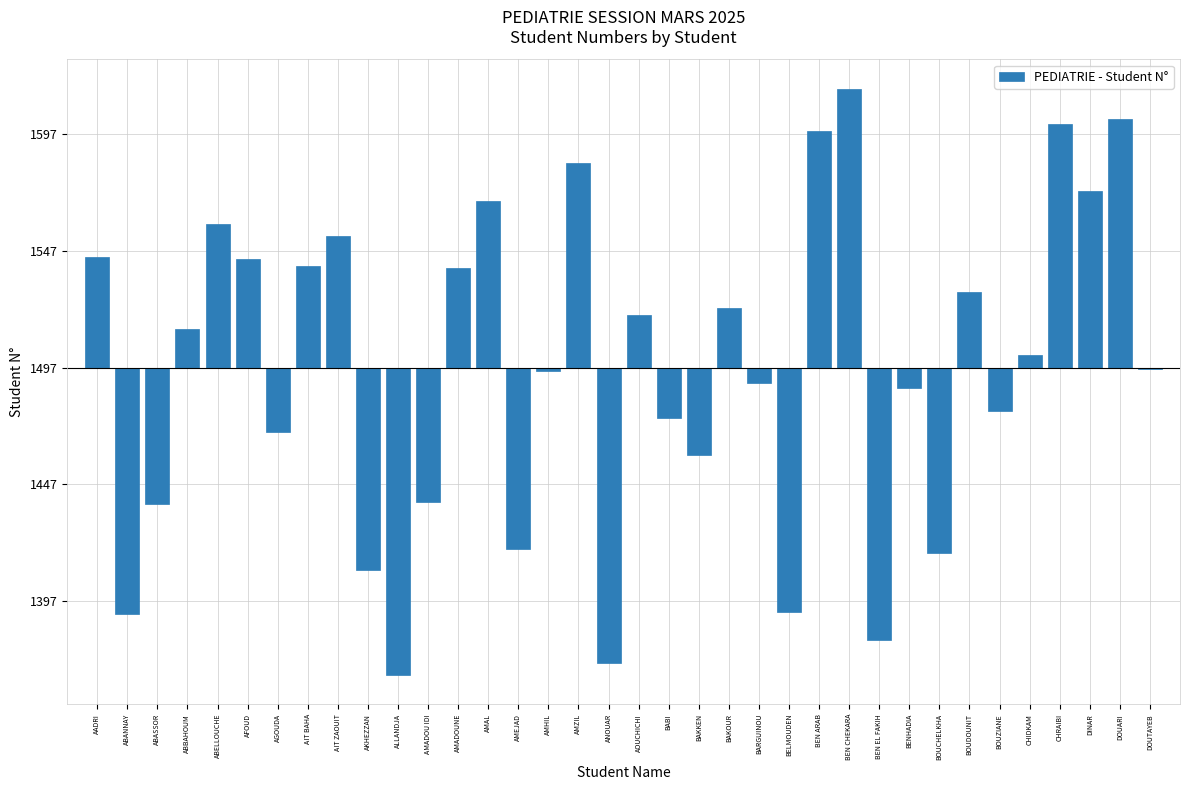

Reading right to left, list all the values displayed in this chart.

DOUTAYEB=-0.5	DOUARI=106.5	DINAR=75.5	CHRAIBI=104.5	CHIDKAM=5.5	BOUZIANE=-18.5	BOUDOUNIT=32.5	BOUCHELKHA=-79.5	BENHADIA=-8.5	BEN EL FAKIH=-116.5	BEN CHEKARA=119.5	BEN ARAB=101.5	BELMOUDEN=-104.5	BARGUINOU=-6.5	BAKOUR=25.5	BAKKEN=-37.5	BABI=-21.5	AOUCHICHI=22.5	ANOUAR=-126.5	AMZIL=87.5	AMHIL=-1.5	AMEJAD=-77.5	AMAL=71.5	AMADOUNE=42.5	AMADOU IDI=-57.5	ALLANDJA=-131.5	AKHEZZAN=-86.5	AIT ZAOUIT=56.5	AIT BAHA=43.5	AGOUDA=-27.5	AFOUD=46.5	ABELLOUCHE=61.5	ABBAHOUM=16.5	ABASSOR=-58.5	ABANNAY=-105.5	AADRI=47.5